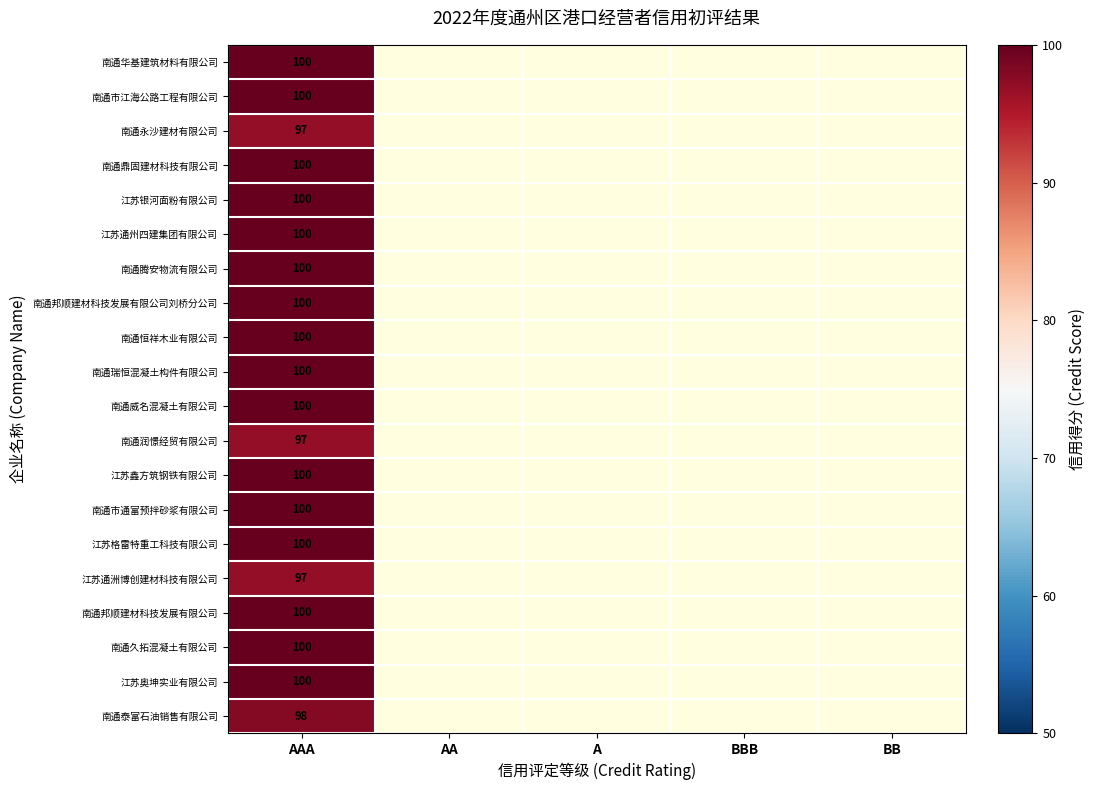

What is the difference between the highest and lowest values at AAA?

3